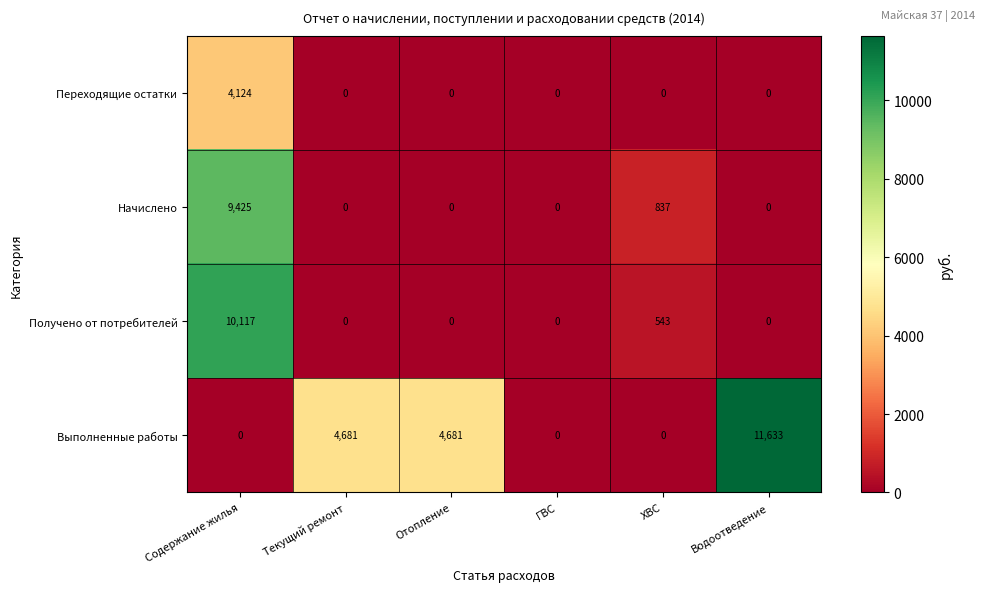

Rank the series by their maximum value, from lowest to highest.

Переходящие остатки, Начислено, Получено от потребителей, Выполненные работы